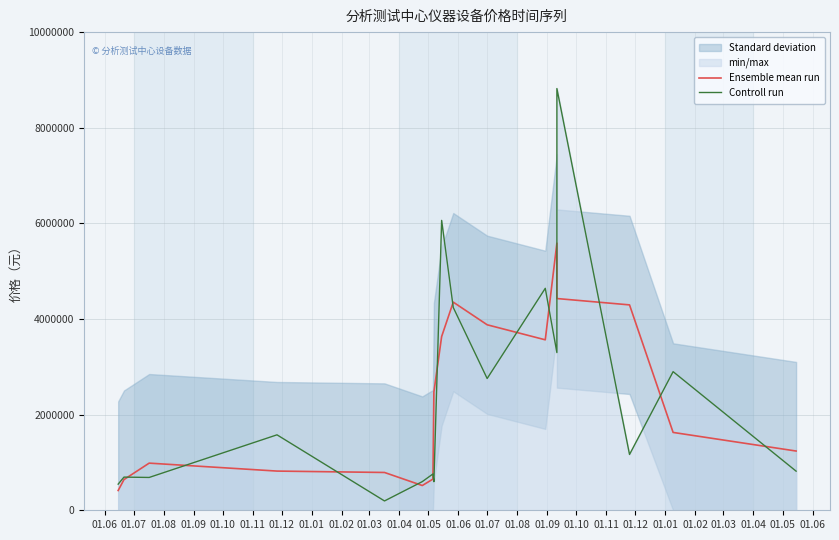

How many data points does each series have?

17